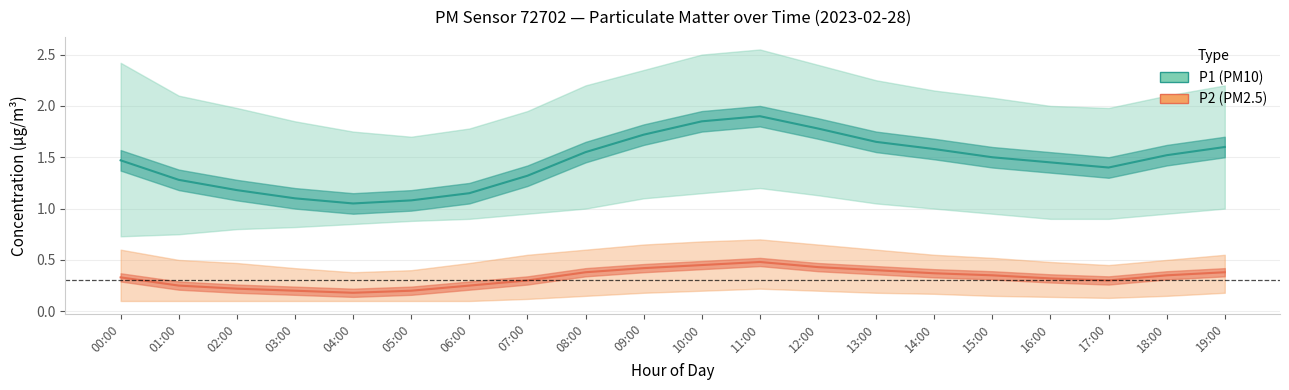

Where does the P1_upper series first go above 2?

00:00